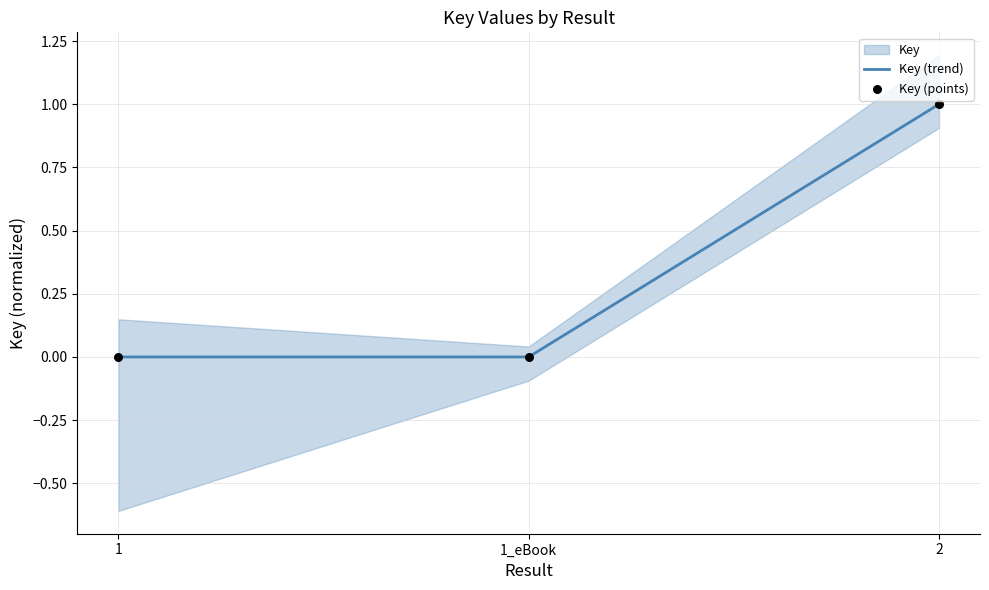

At how many categories does at least one series exceed 0?

1